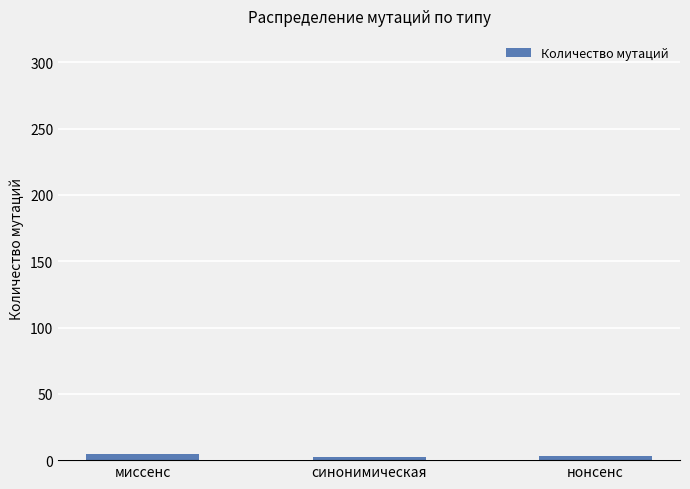

What is the value of the 1st bar from the left?

5